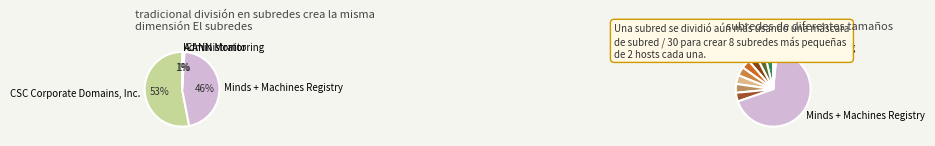

The ICANN Monitoring slice represents 1% of the pie. True or false?

True